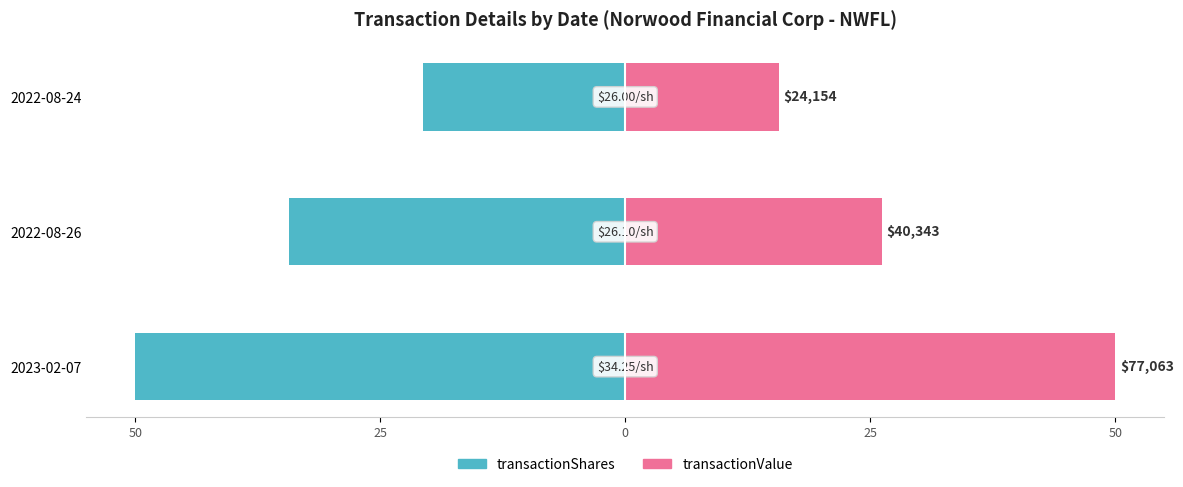

How many bars are there in total?

6